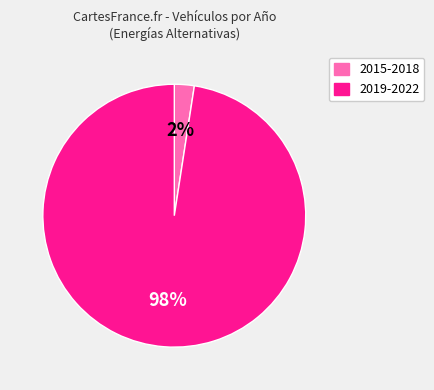

Does any single category account for the majority?

Yes